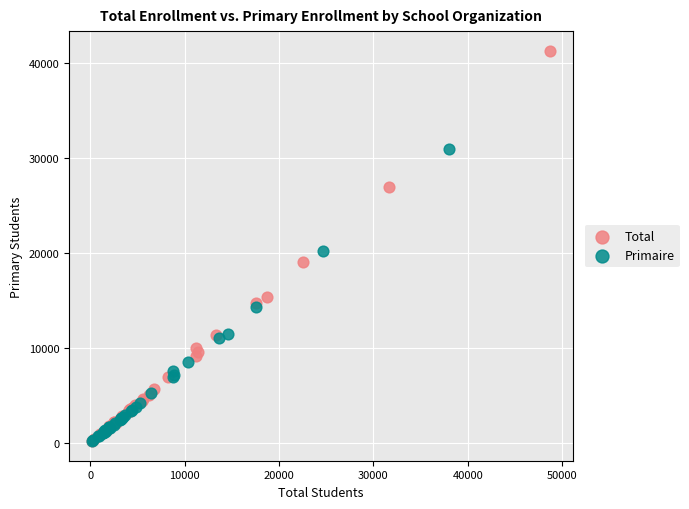

Which series reaches the maximum Y coordinate?

Total